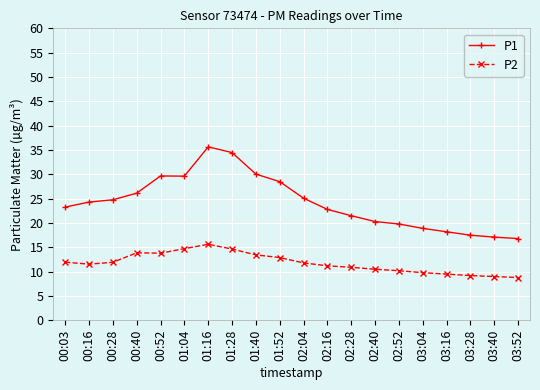

What position from the right is 01:28?

13